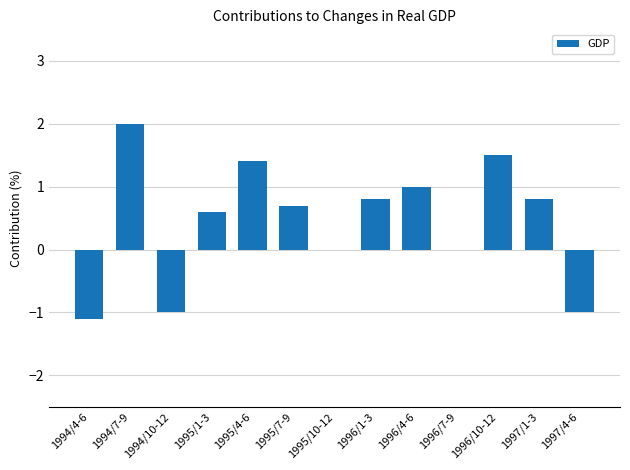

Reading right to left, transcribe all the data shown in this chart.

1997/4-6=-1.0	1997/1-3=0.8	1996/10-12=1.5	1996/7-9=0.0	1996/4-6=1.0	1996/1-3=0.8	1995/10-12=0.0	1995/7-9=0.7	1995/4-6=1.4	1995/1-3=0.6	1994/10-12=-1.0	1994/7-9=2.0	1994/4-6=-1.1